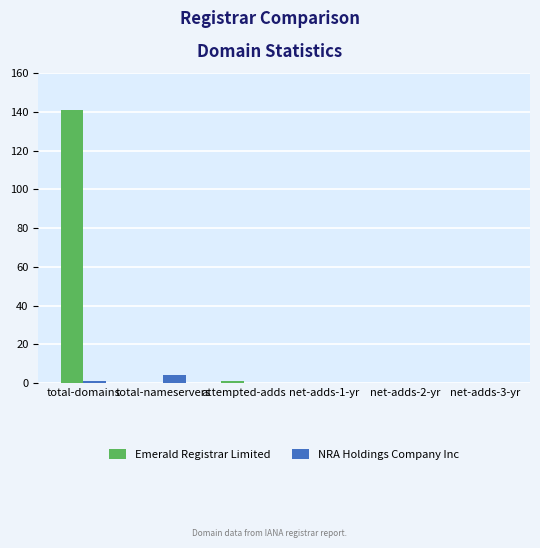

What is the sum of all NRA Holdings Company Inc values?

5